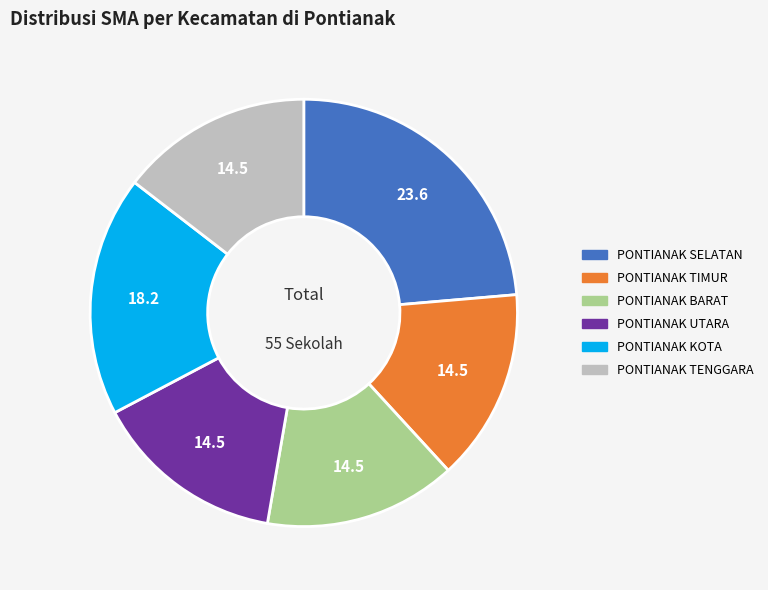

True or false: PONTIANAK KOTA accounts for 33% of the total.

False